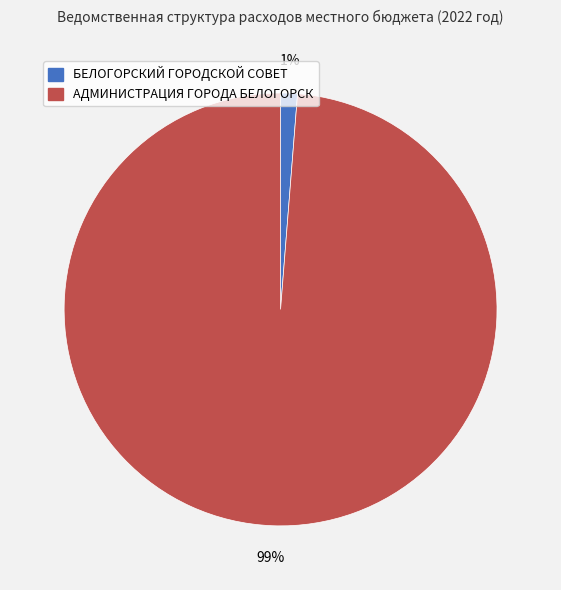

To the nearest percent, what percentage of the pie is БЕЛОГОРСКИЙ ГОРОДСКОЙ СОВЕТ?

1%